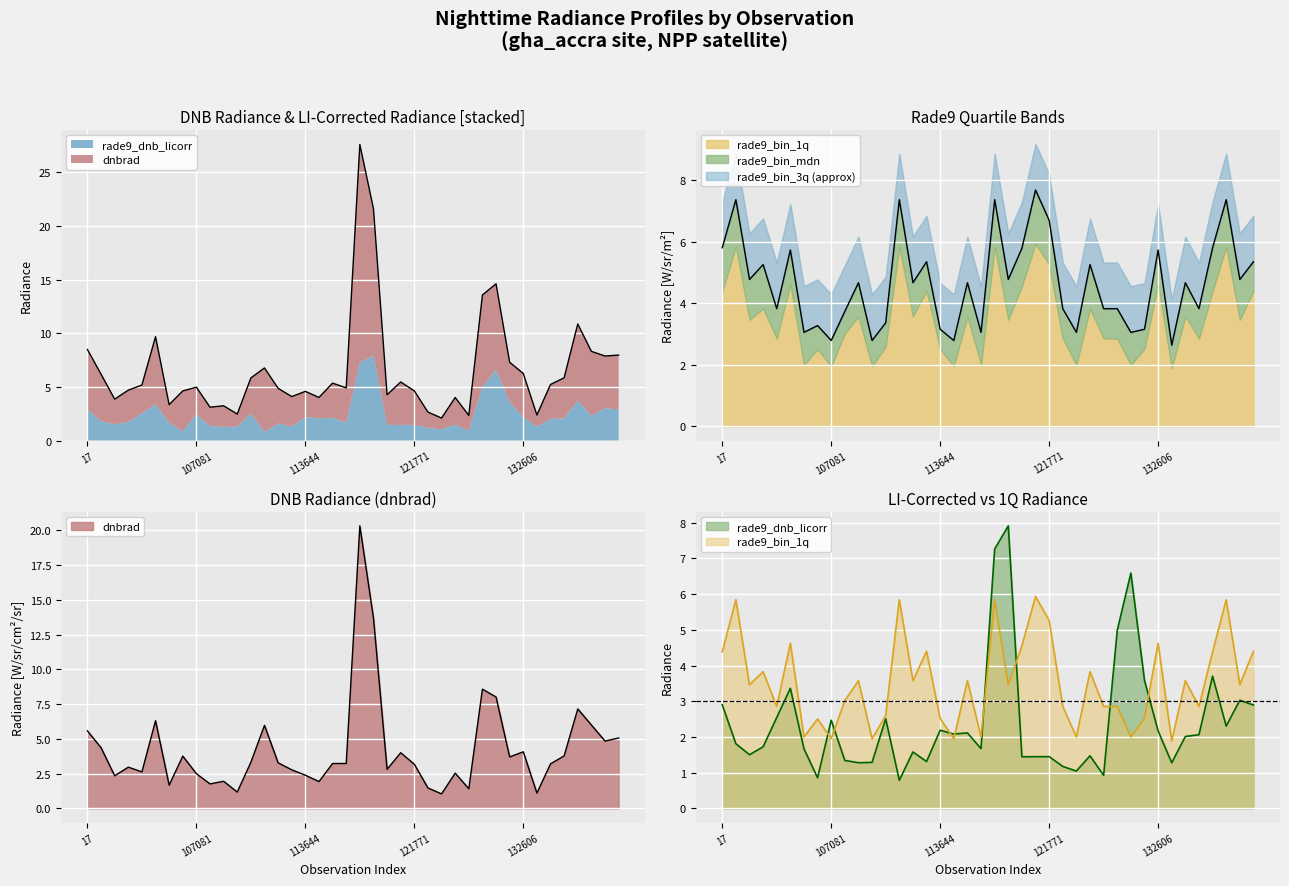

Which category has the highest value in the rade9_bin_mdn series?

120740